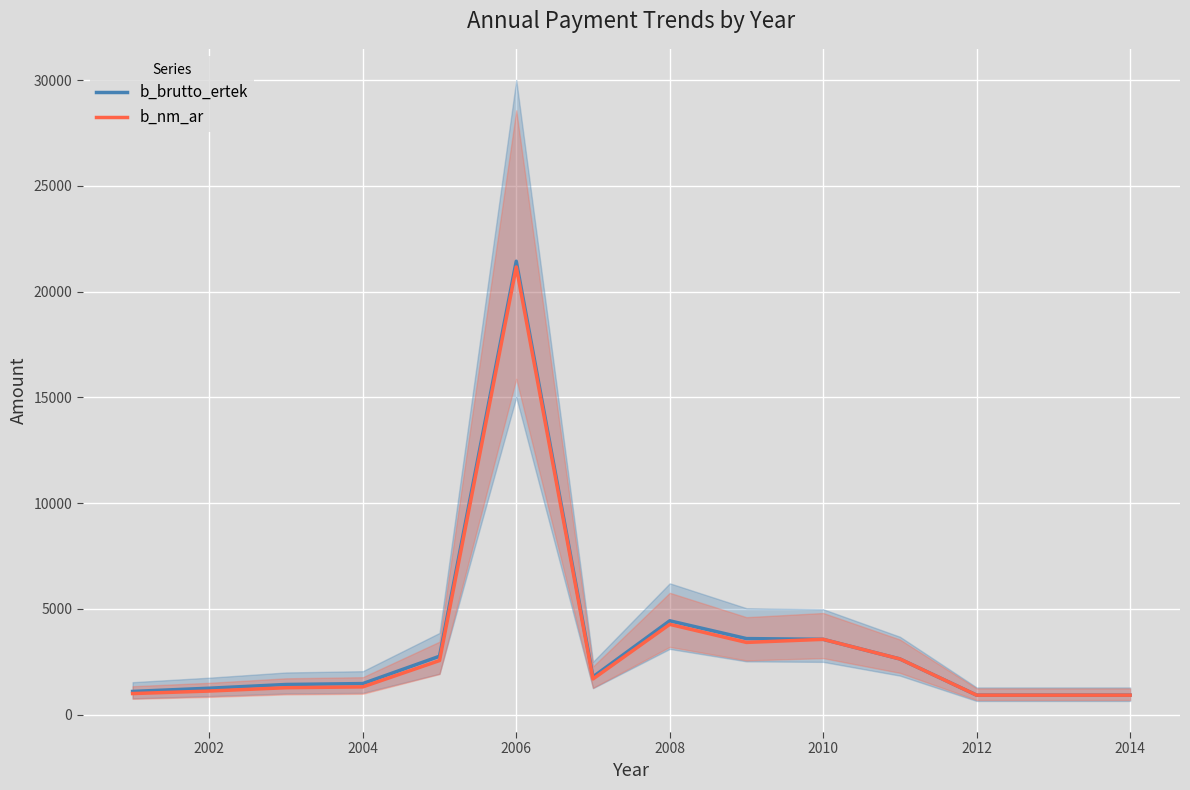

What is the sum of the b_brutto_ertek values at 2012 and 2010?

4471